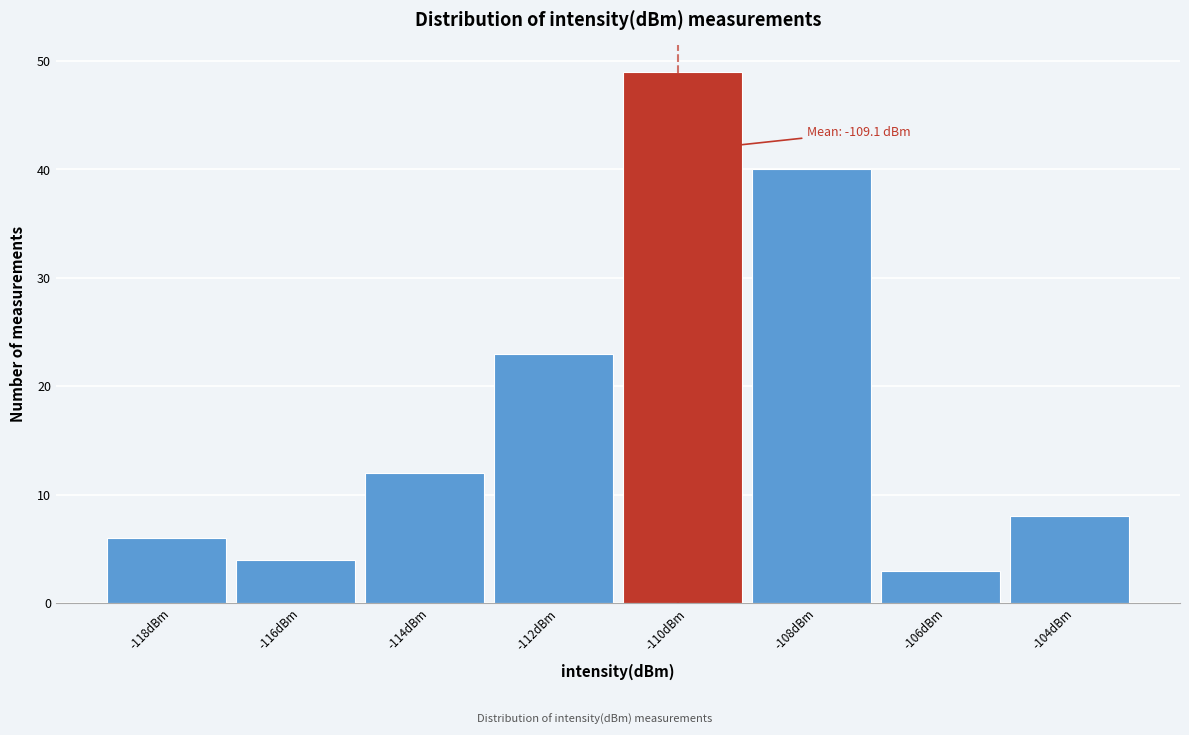

Reading left to right, extract all data points from this chart.

6	4	12	23	49	40	3	8